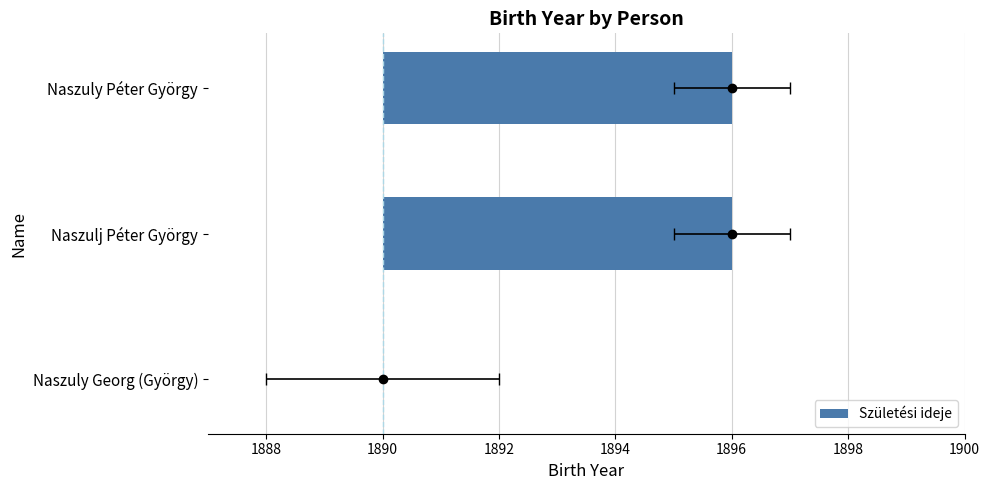

Reading left to right, list all the values displayed in this chart.

0	6	6